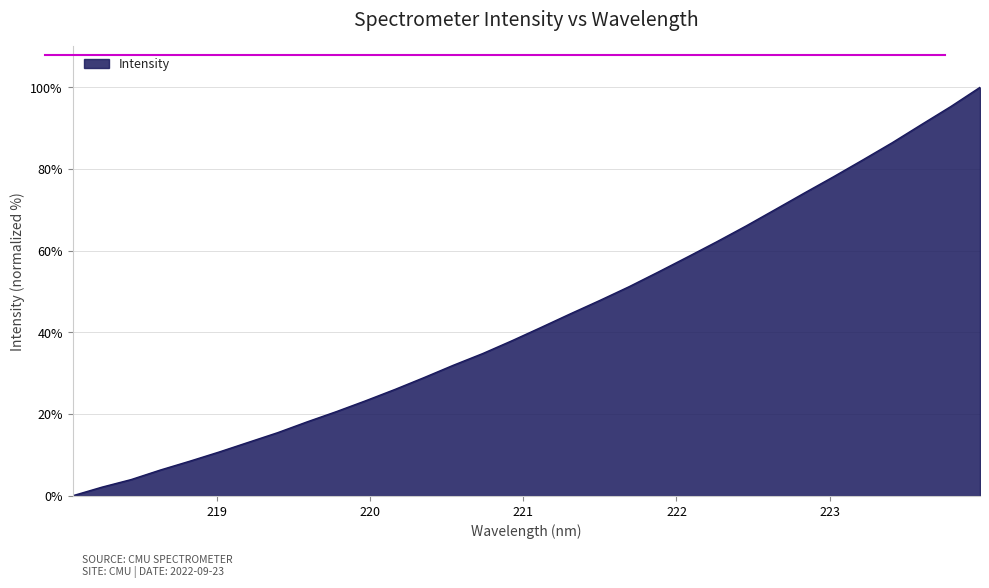

How many values are below 41?

16